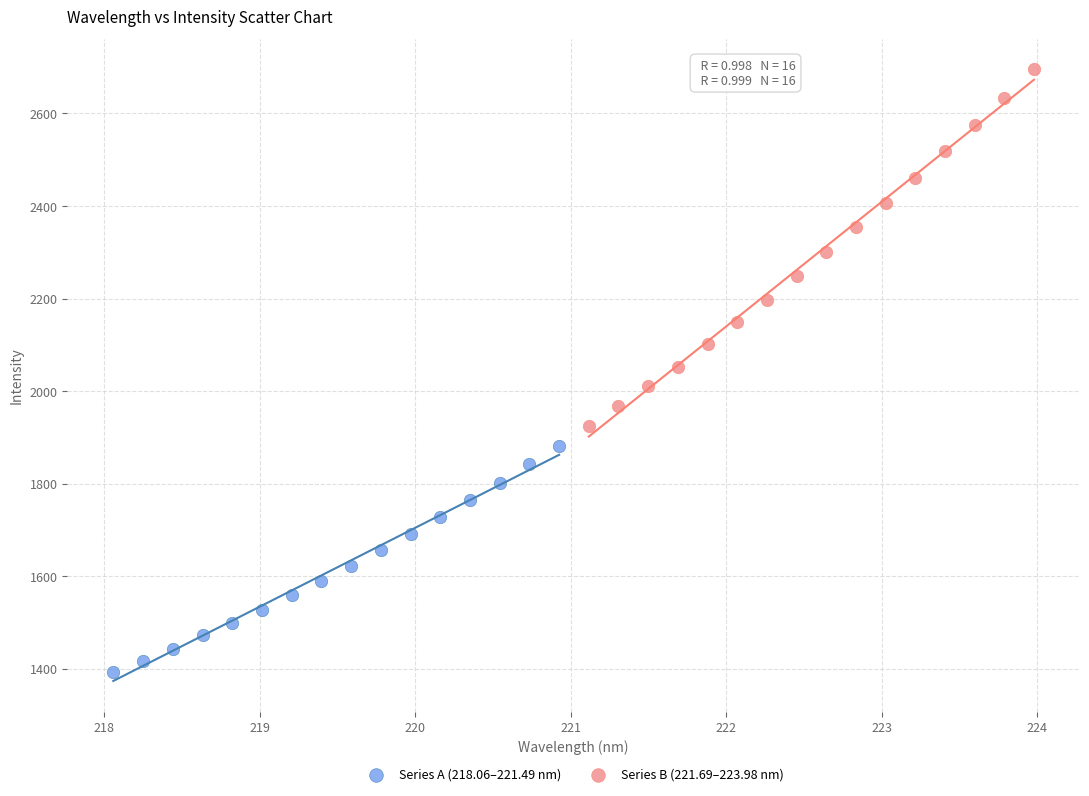

Which series reaches the minimum Y coordinate?

Series A (218.06–221.49 nm)